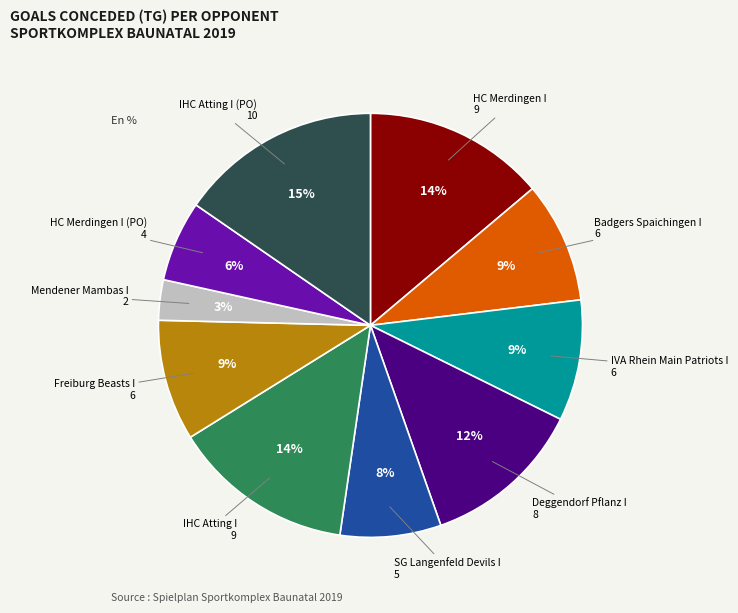

Is there any slice that represents more than half of the pie?

No